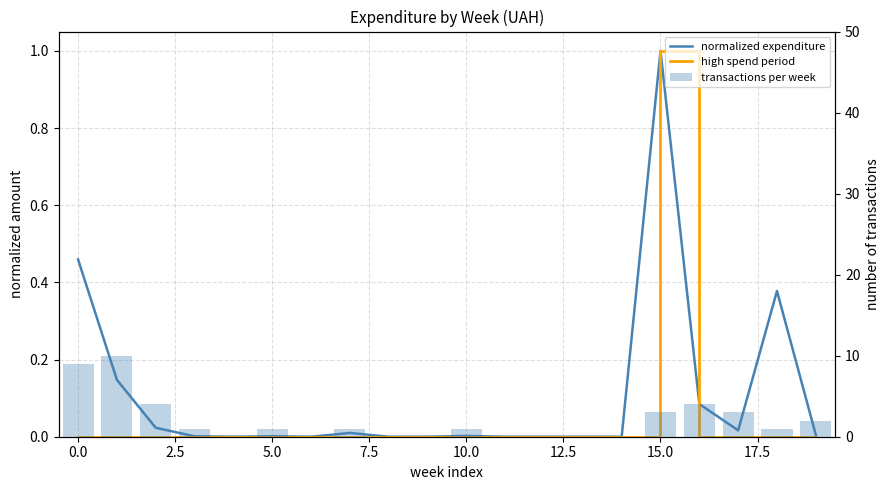

Is it true that normalized expenditure equals 0.0 at 17?

False